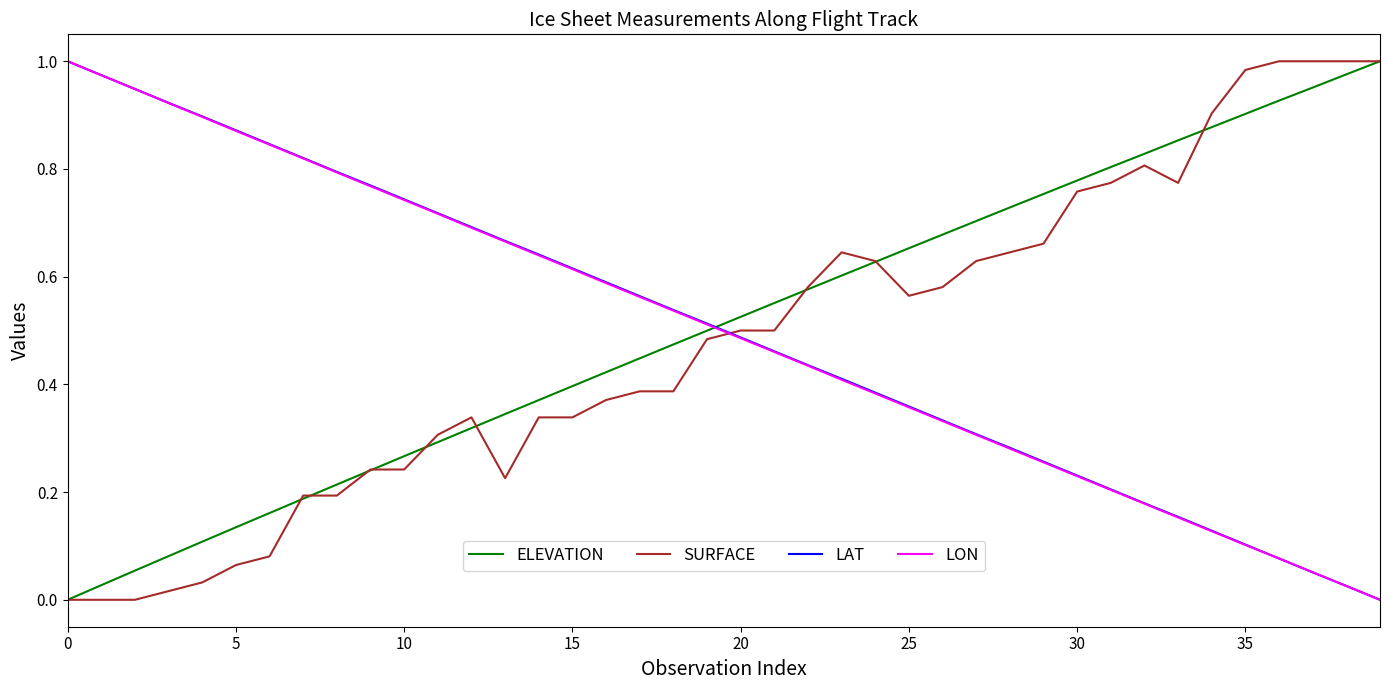

How many intersections are there between ELEVATION and LAT?

1